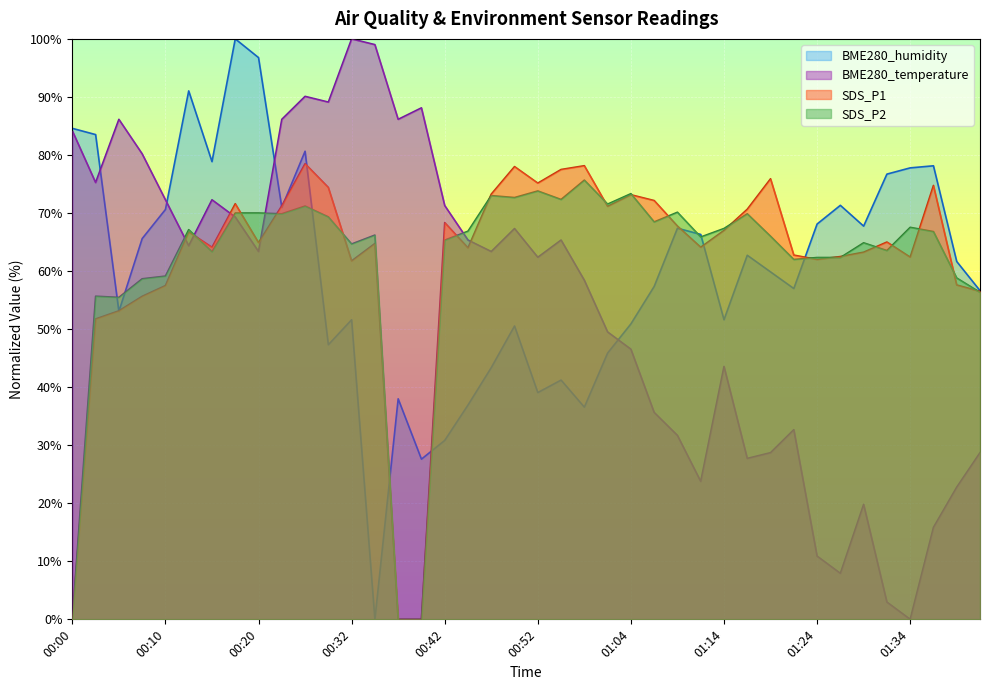

How many intersections are there between SDS_P1 and SDS_P2?

18